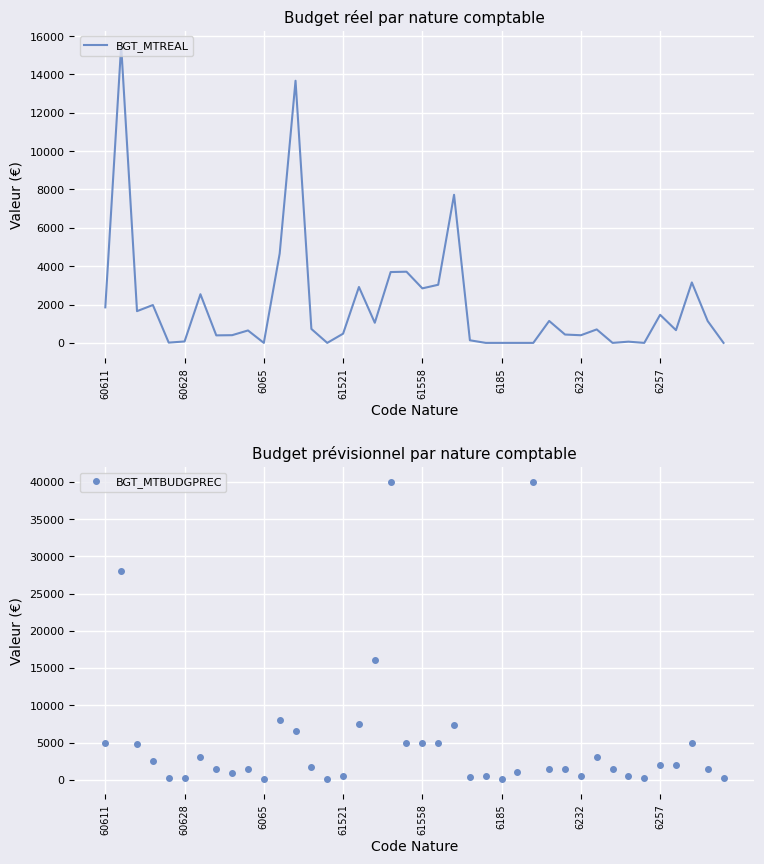

True or false: BGT_MTREAL has a value of 4321.3 at 61558.

False